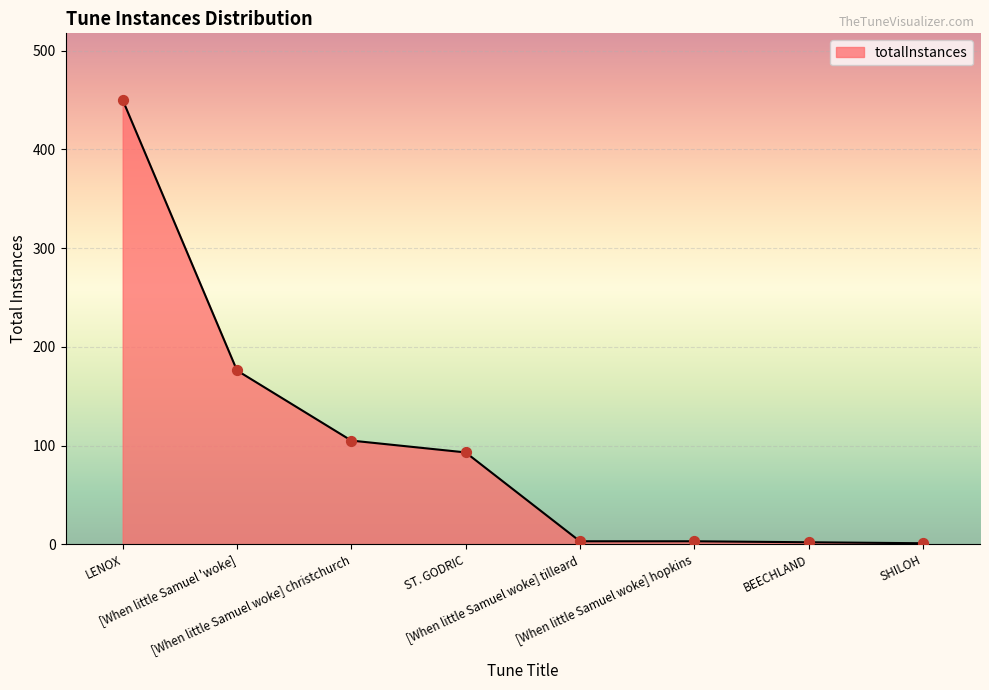

What is the change in value from LENOX to [When little Samuel woke] tilleard?

-447